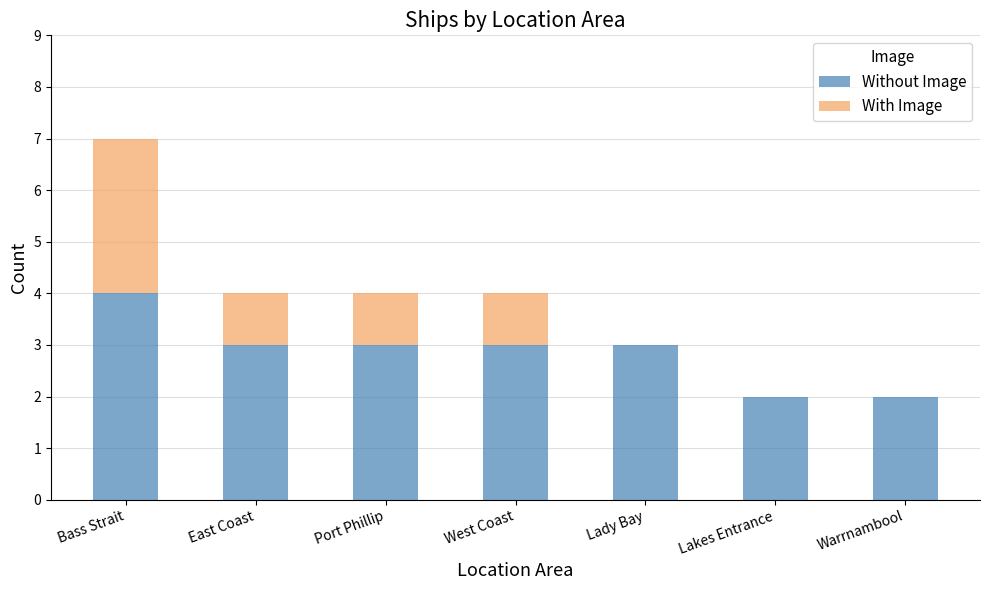

What are all the series names shown in the legend?

Without Image, With Image